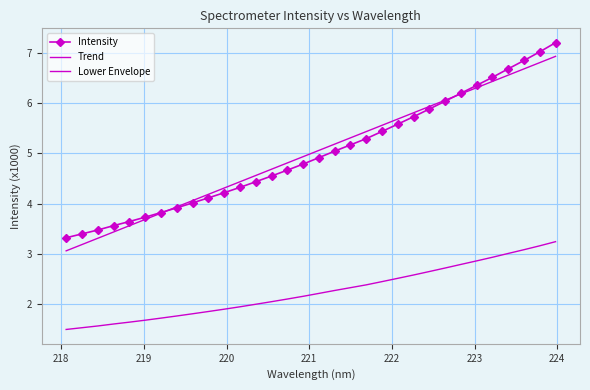

Which series ends up on top after the final intersection of Trend and Intensity?

Intensity